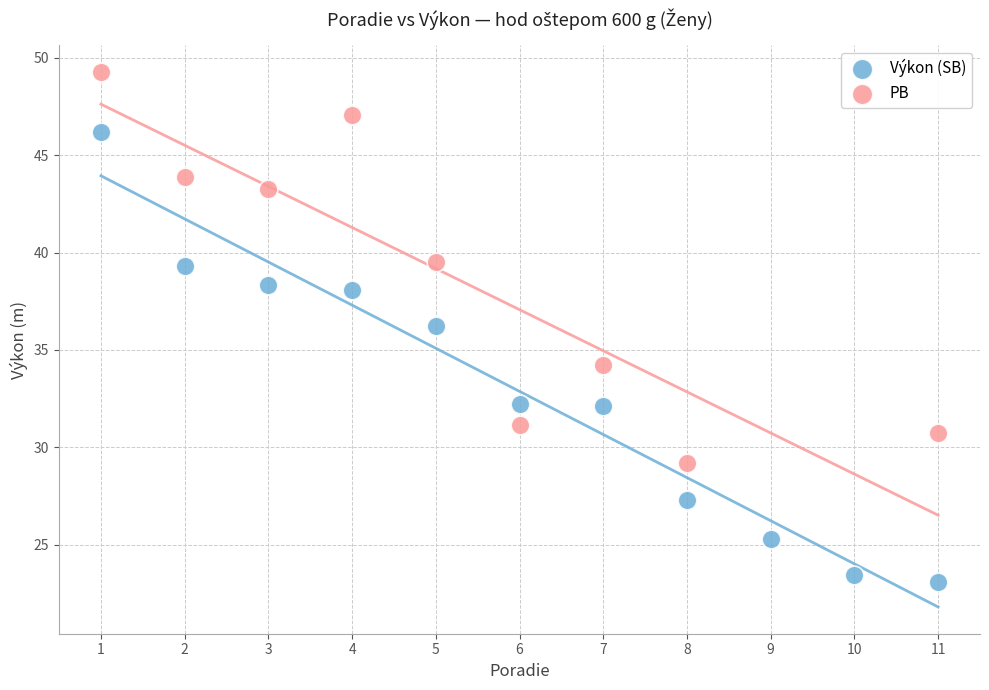

Which series contains the lowest Y value?

Výkon (SB)